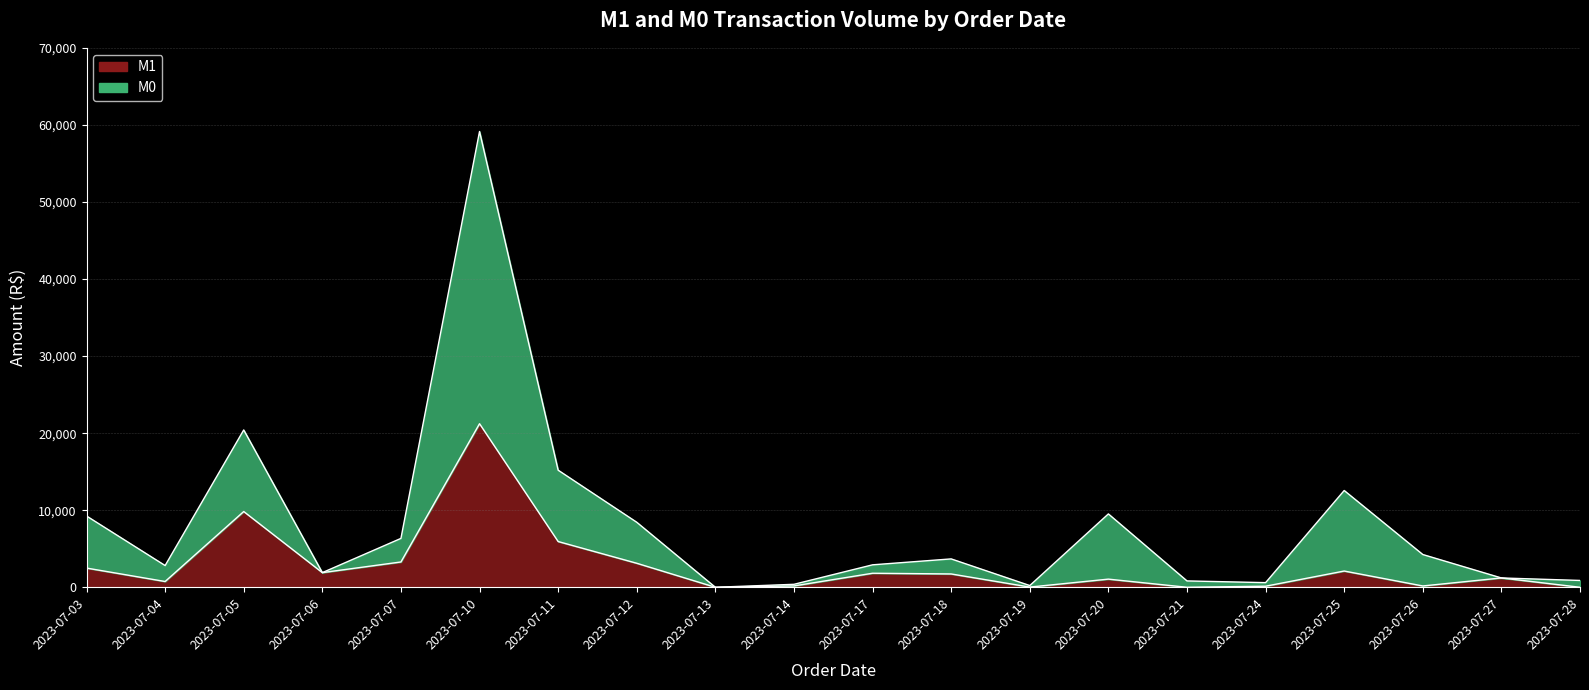

Reading left to right, list all the values displayed in this chart.

M1: 2023-07-03=2493.1	2023-07-04=749.9	2023-07-05=9830.3	2023-07-06=1902.0	2023-07-07=3284.0	2023-07-10=21226.3	2023-07-11=5936.9	2023-07-12=3117.6	2023-07-13=0.0	2023-07-14=175.2	2023-07-17=1820.5	2023-07-18=1729.0	2023-07-19=24.5	2023-07-20=1057.0	2023-07-21=0.0	2023-07-24=139.4	2023-07-25=2107.2	2023-07-26=170.7	2023-07-27=1210.0	2023-07-28=0.0
M0: 2023-07-03=9252.2	2023-07-04=2819.9	2023-07-05=20415.7	2023-07-06=1902.0	2023-07-07=6343.1	2023-07-10=59142.8	2023-07-11=15195.0	2023-07-12=8436.5	2023-07-13=0.0	2023-07-14=385.9	2023-07-17=2914.0	2023-07-18=3682.5	2023-07-19=224.5	2023-07-20=9519.8	2023-07-21=825.0	2023-07-24=602.1	2023-07-25=12557.7	2023-07-26=4251.0	2023-07-27=1210.0	2023-07-28=886.5